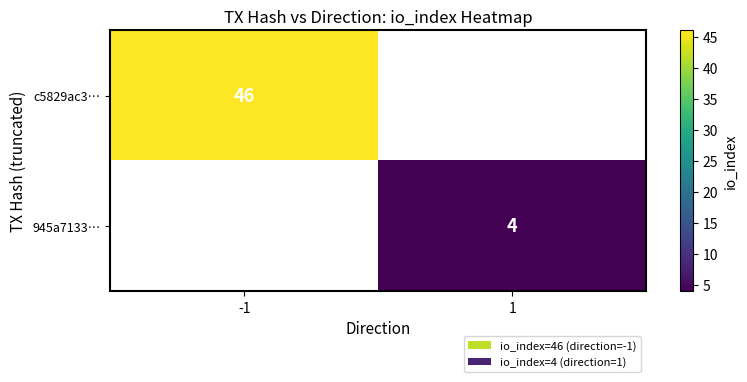

True or false: c5829ac3… has a value of 13 at -1.

False